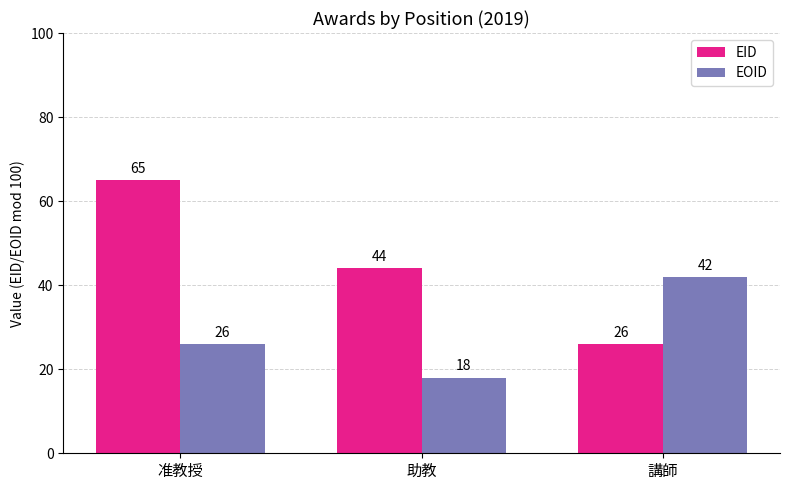

Count the EID values in the range 26 to 65.

3